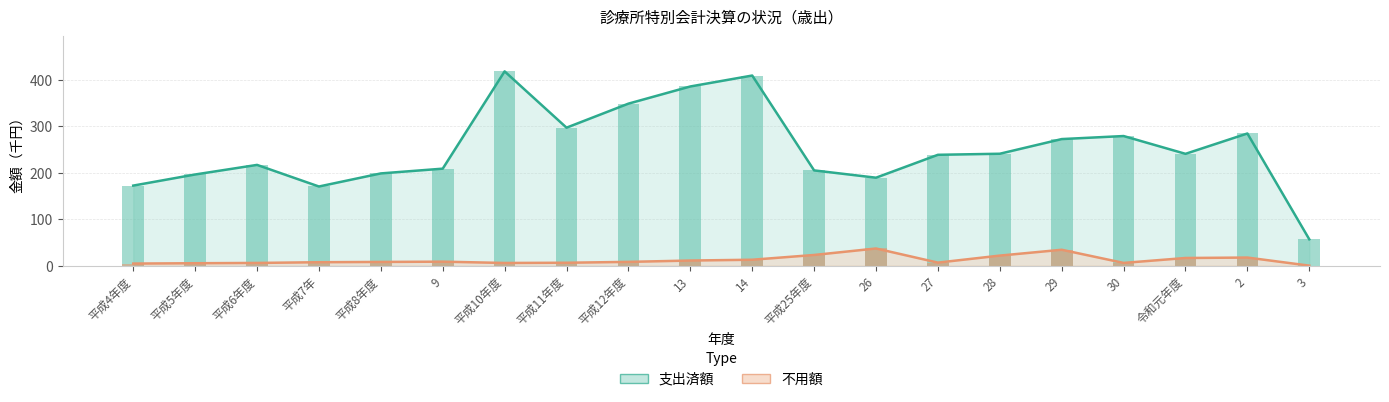

How many data points in 不用額 are above 8?

10